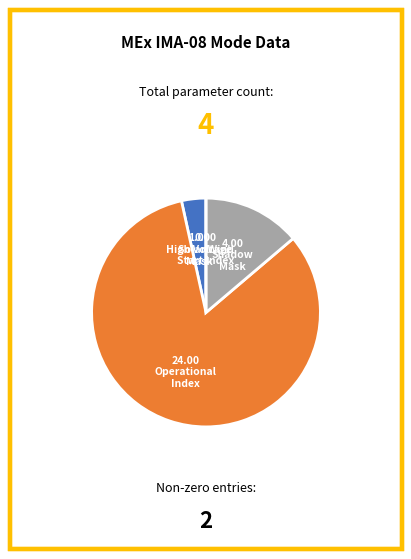

Is there a majority slice in this chart?

Yes